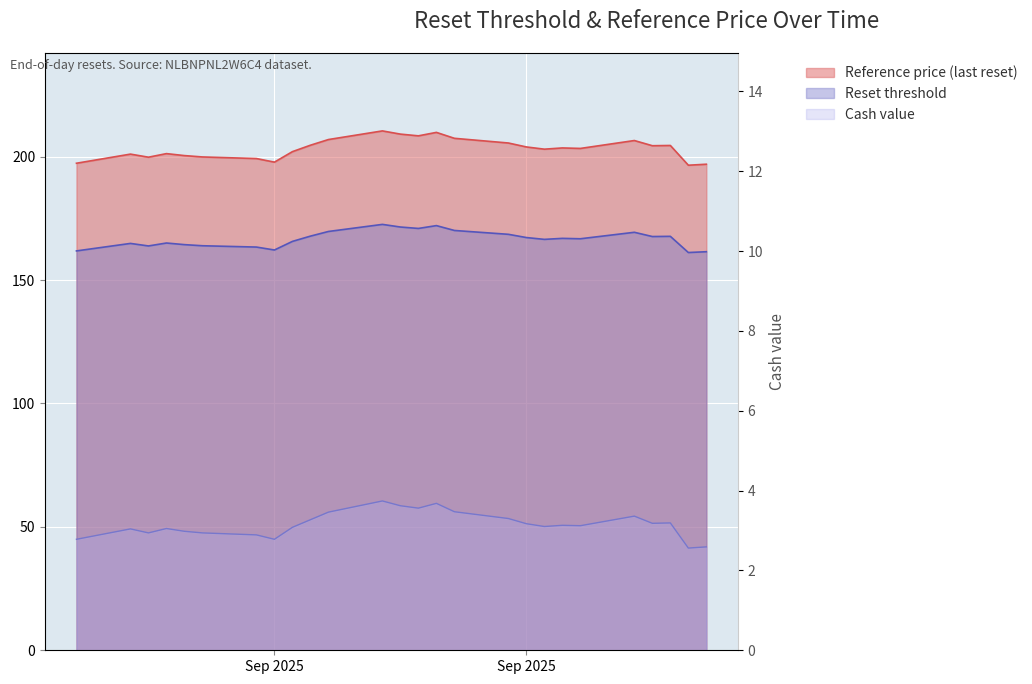

What position from the right is 2025-09-17?

8